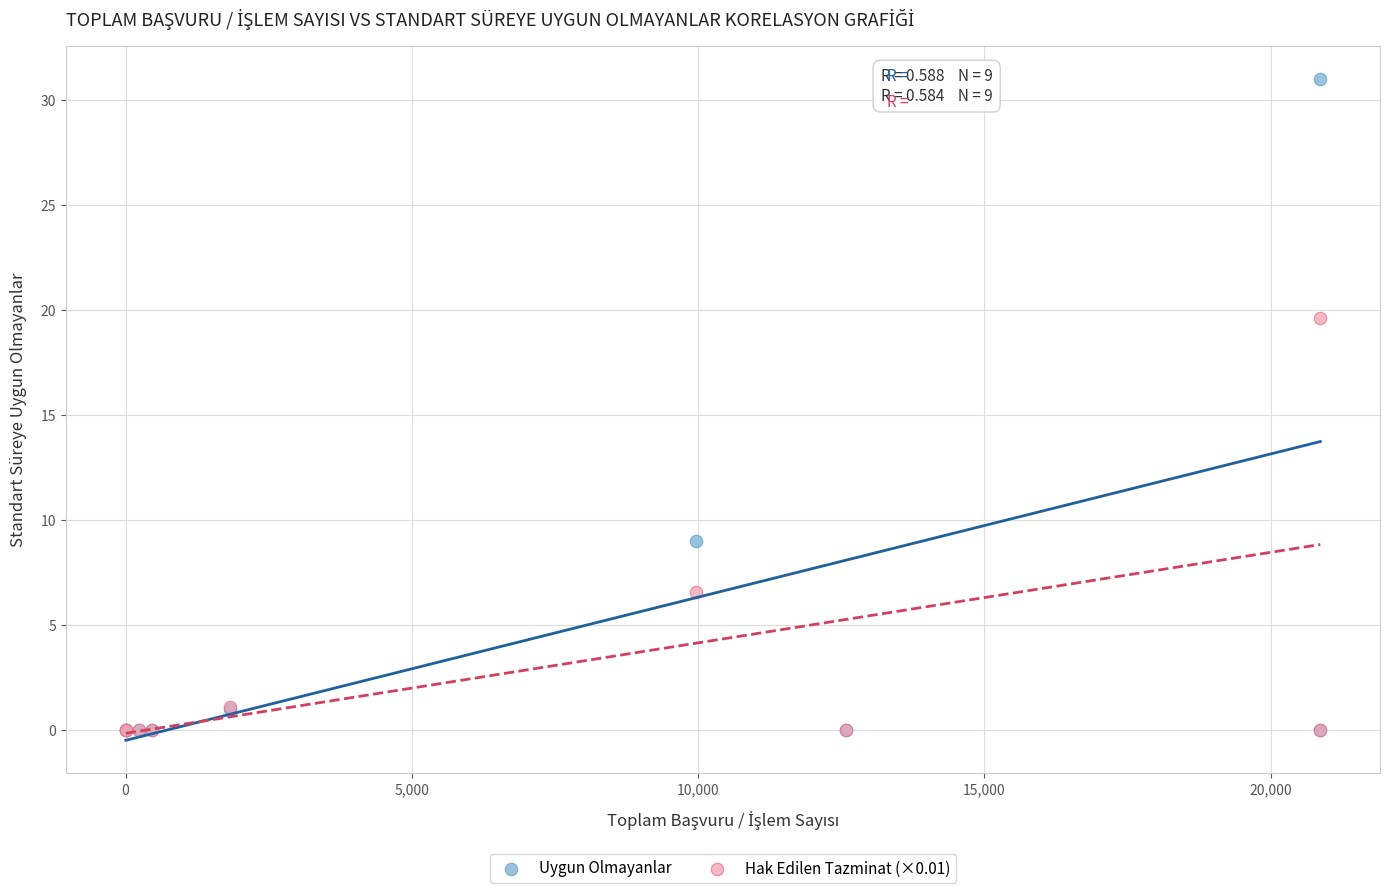

In the Uygun Olmayanlar series, what Y value is closest to 15?

9.0